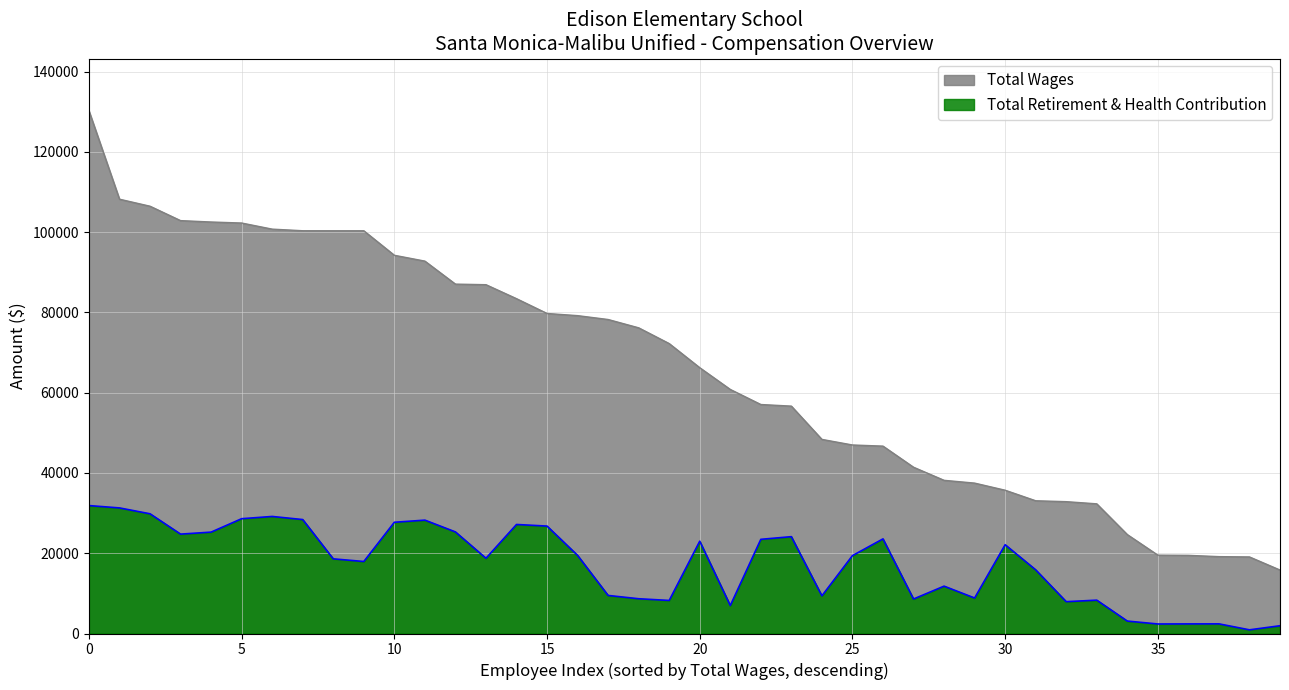

What is the maximum value shown in the chart?

130211